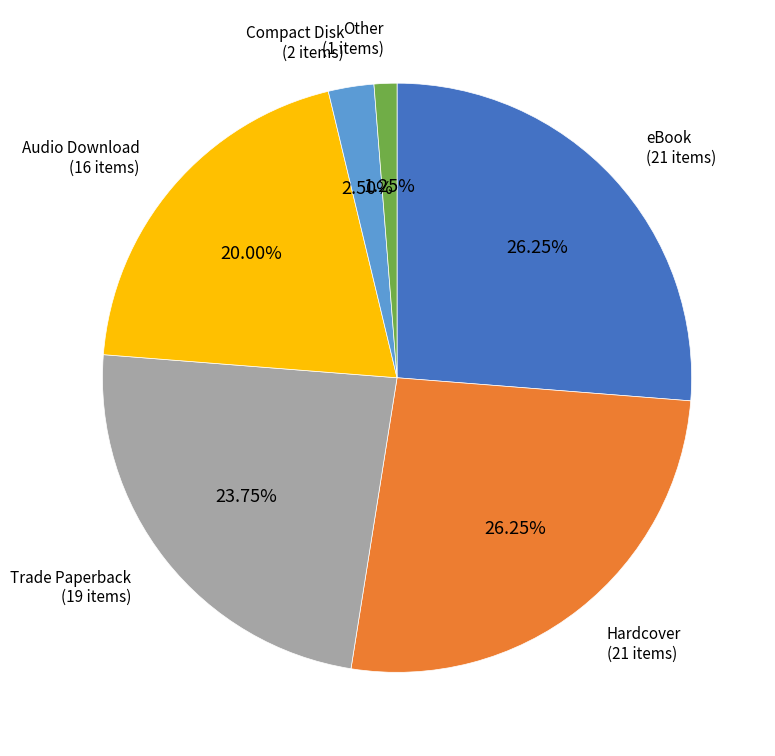

What percentage is NOT represented by eBook?

73.8%